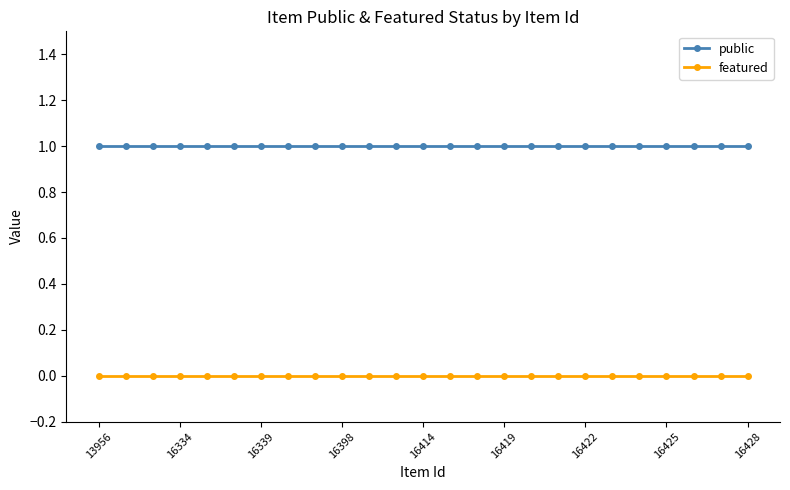

List the series in order of their overall mean, highest first.

public, featured